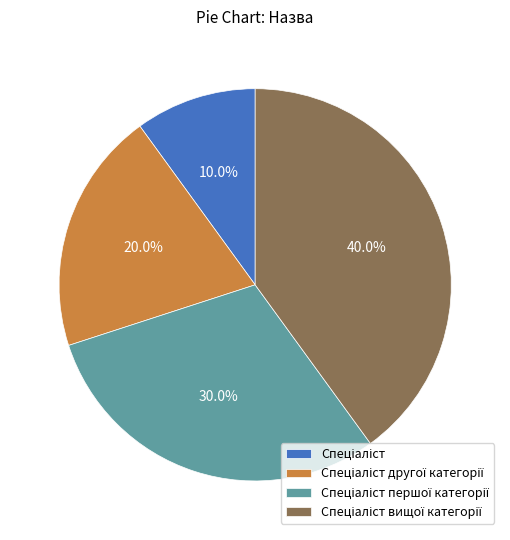

How many segments does this pie chart have?

4